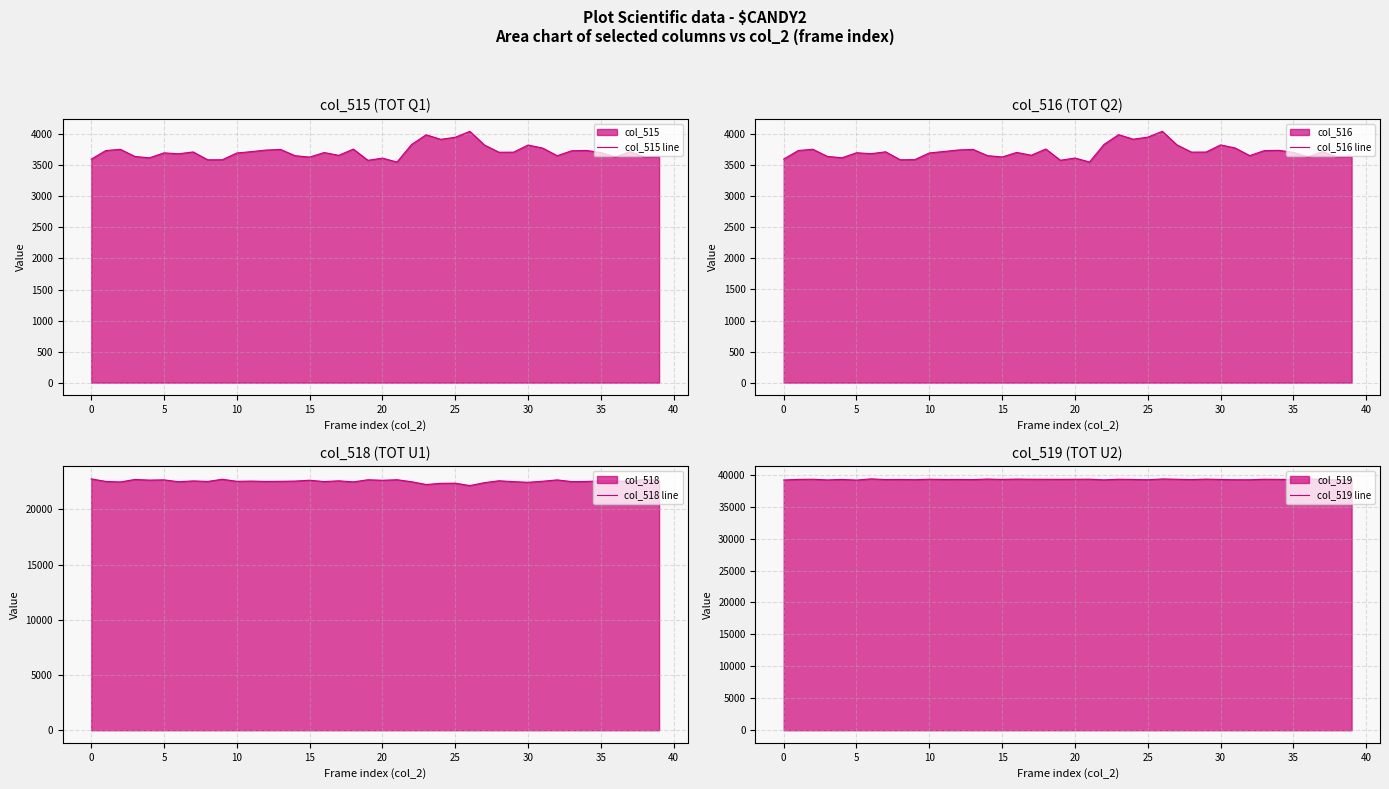

True or false: col_518 line and col_519 line intersect in this chart.

False